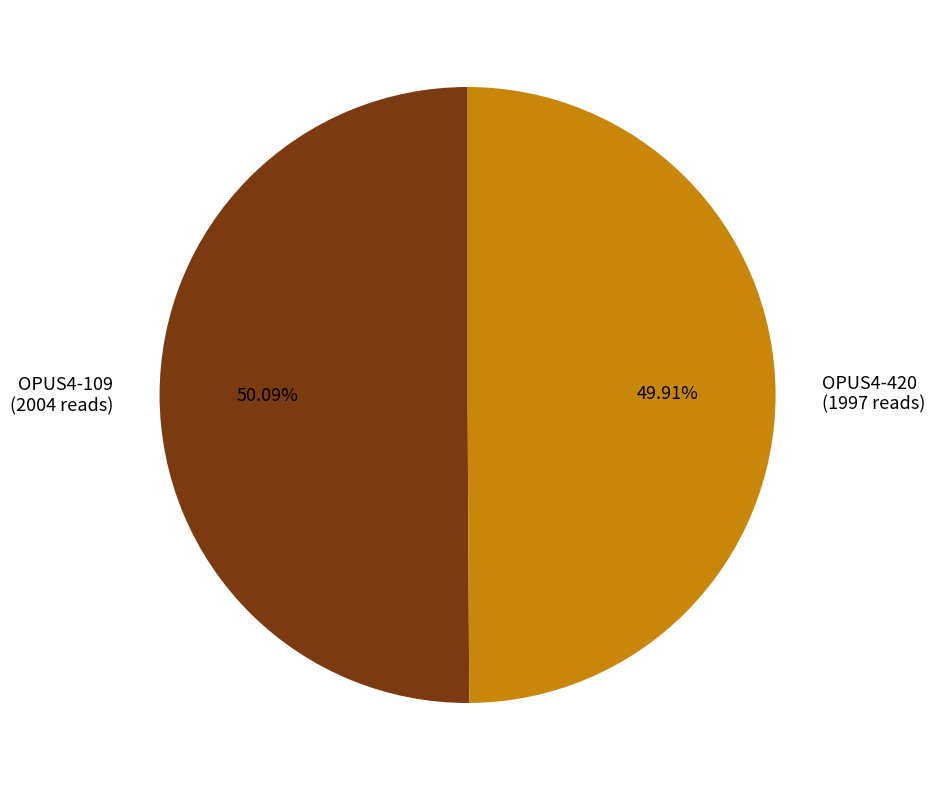

Approximately how many times larger is the value at OPUS4-420 compared to OPUS4-109?

1.0